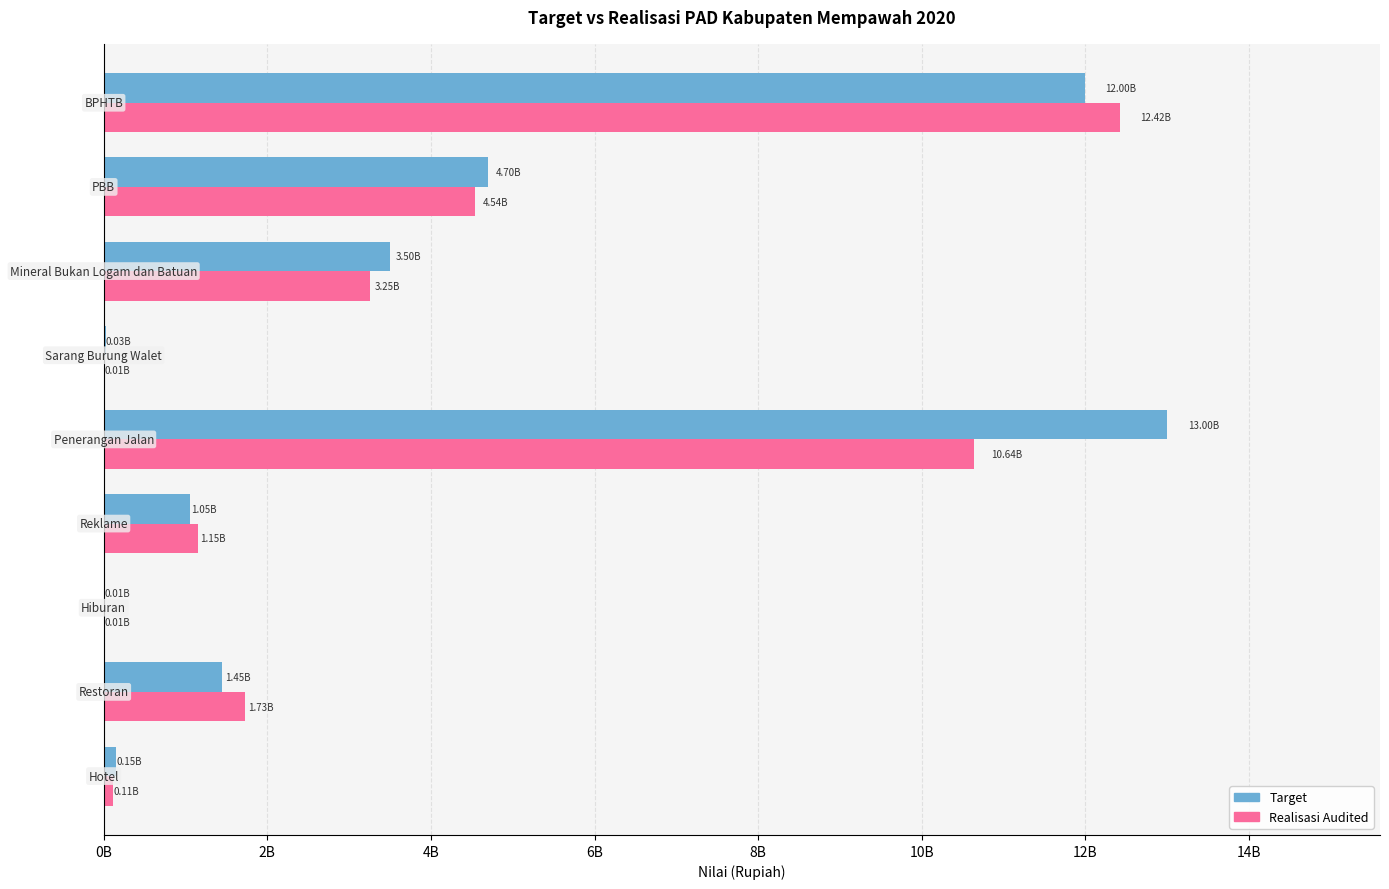

At how many categories does at least one series exceed 6044216068?

2